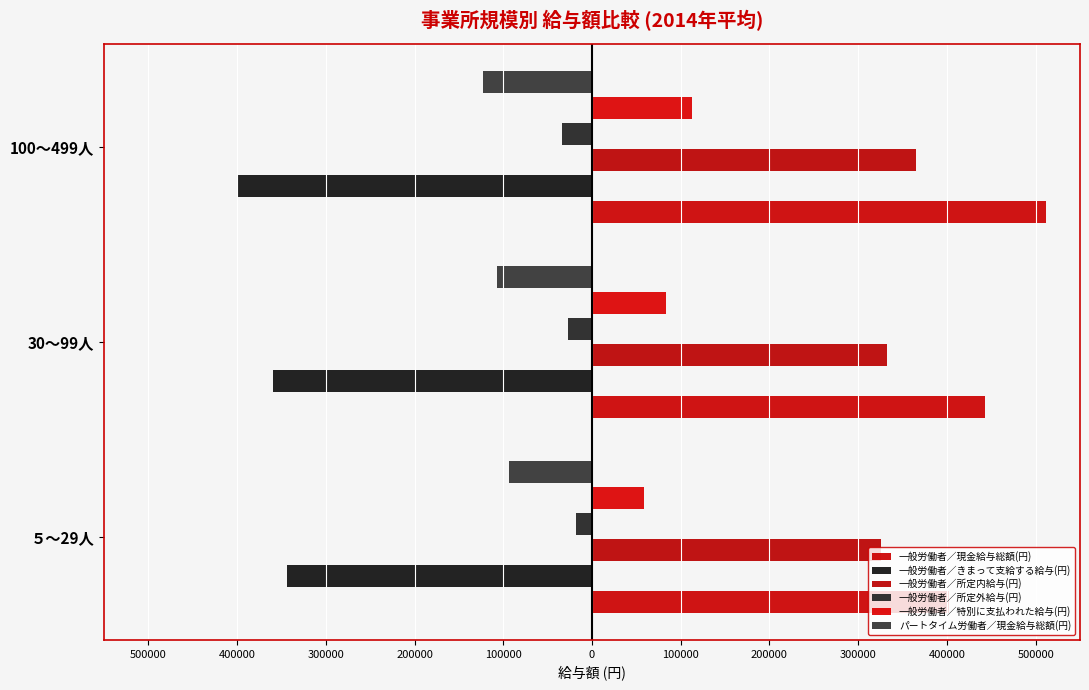

What is the sum of all 一般労働者／特別に支払われた給与(円) values?

254032